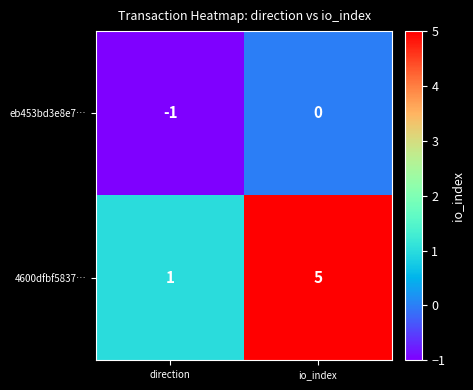

At which category does the chart reach its peak across all series?

io_index